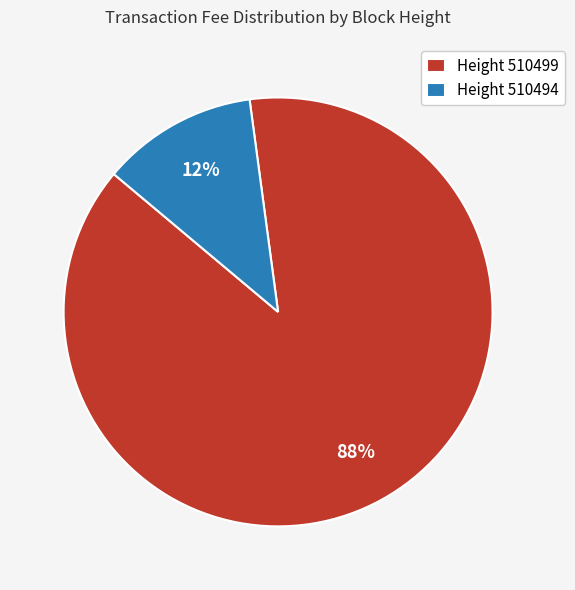

What is the largest slice in the pie chart?

Height 510499